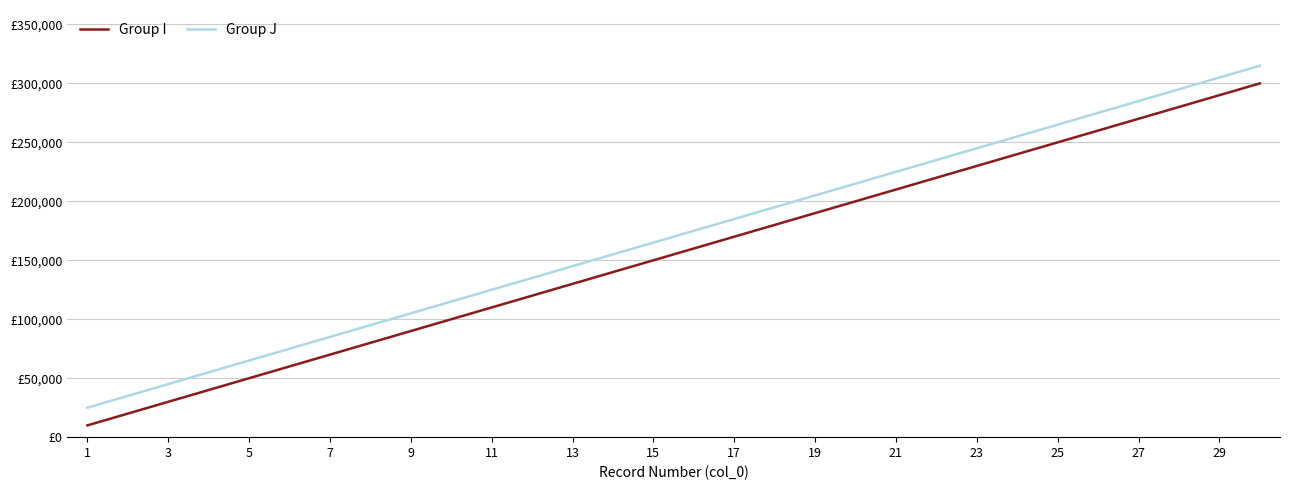

Does the chart have visible grid lines?

Yes